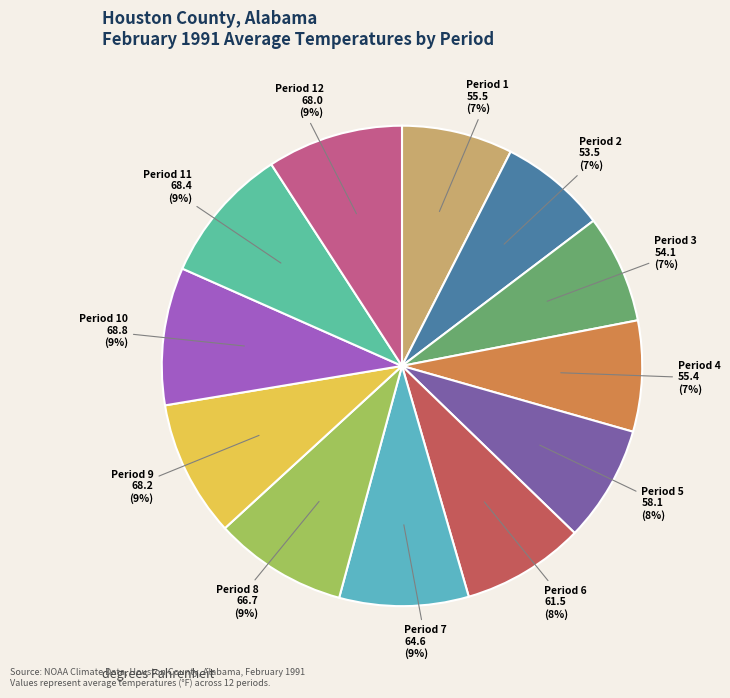

Combined, do Period 8 and Period 4 account for over 50%?

No